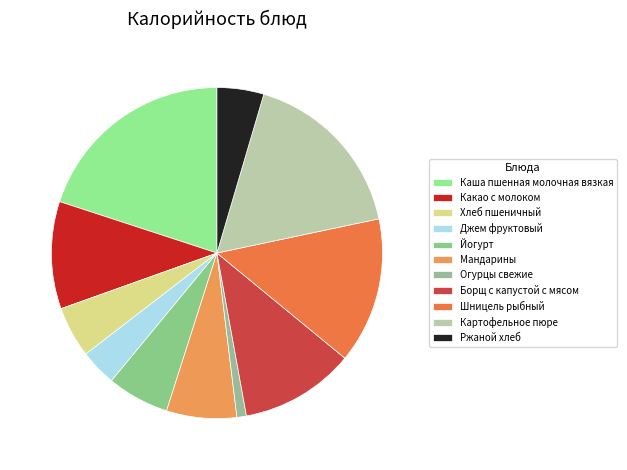

What is the total percentage of Картофельное пюре and Борщ с капустой с мясом?

28.3%